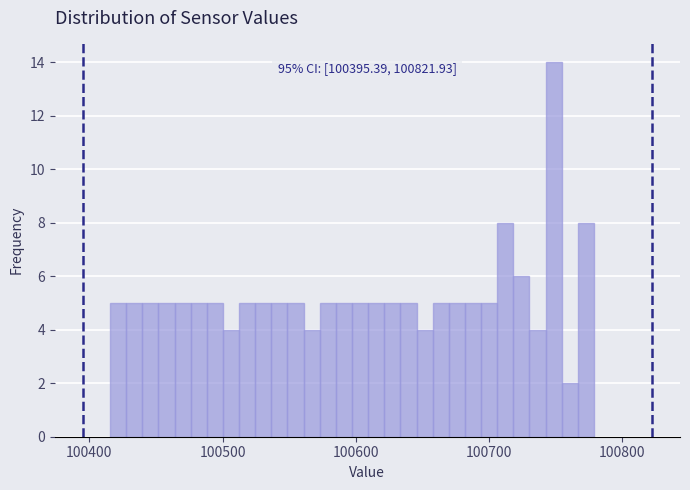

Around what value on the x-axis is the tallest bar? Give the approximate position of its centre, as read against the axis.

100750